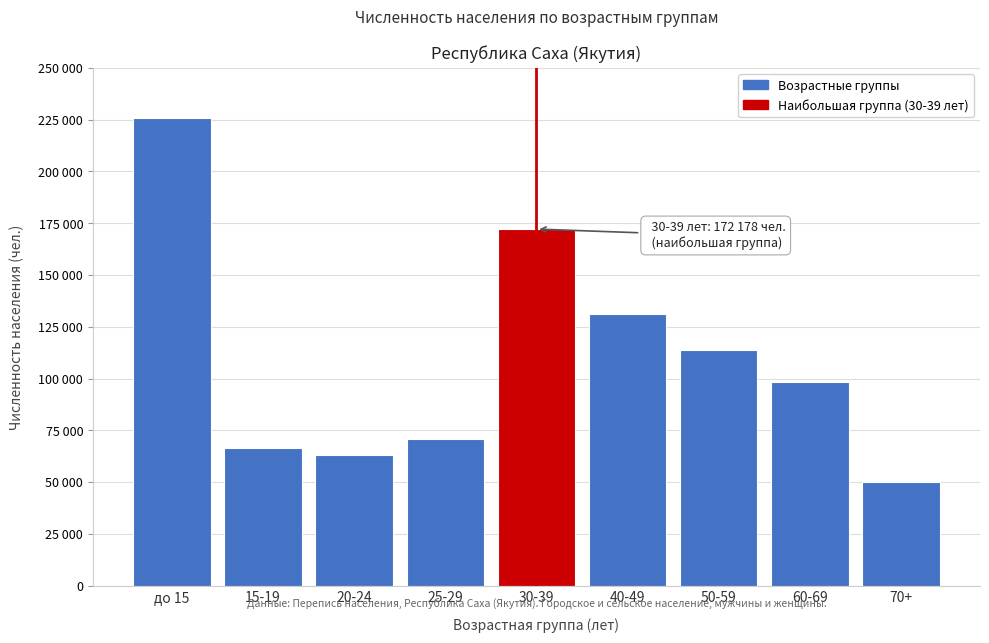

Are the bars horizontal?

No